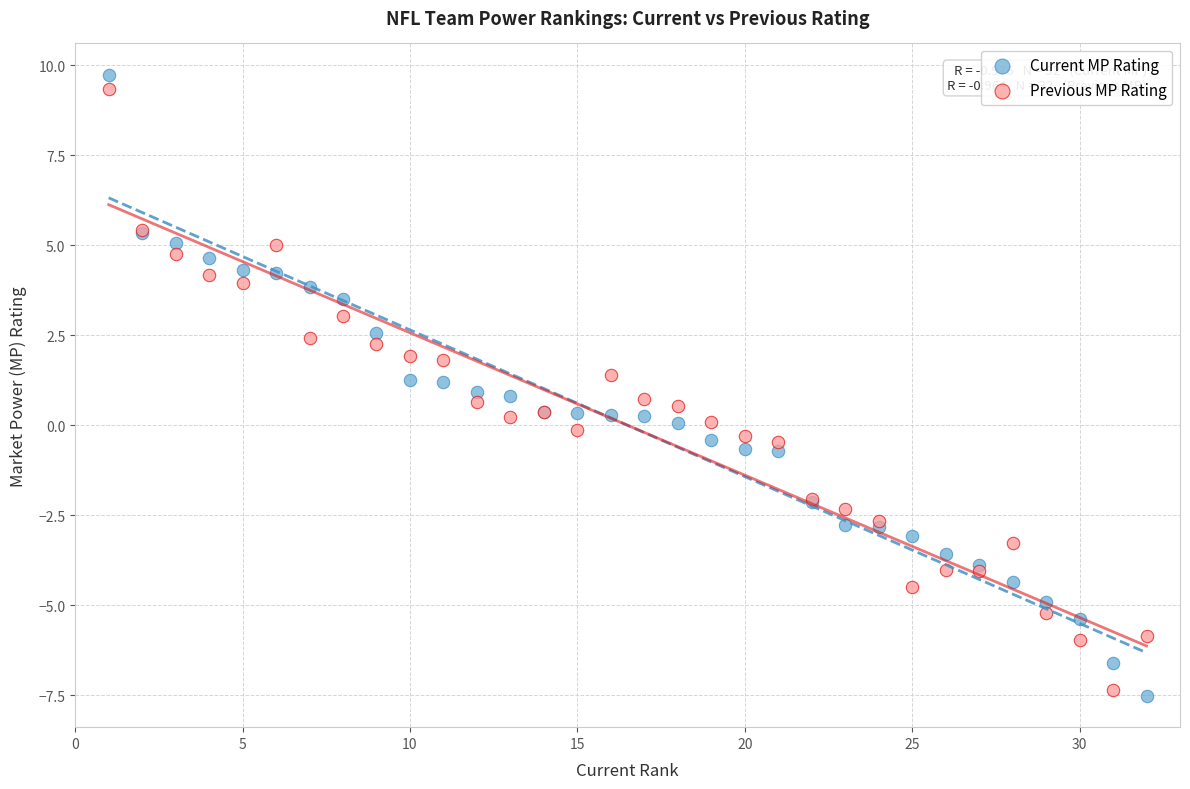

What is the X range (max minus min) for the scatter plot?

31.0